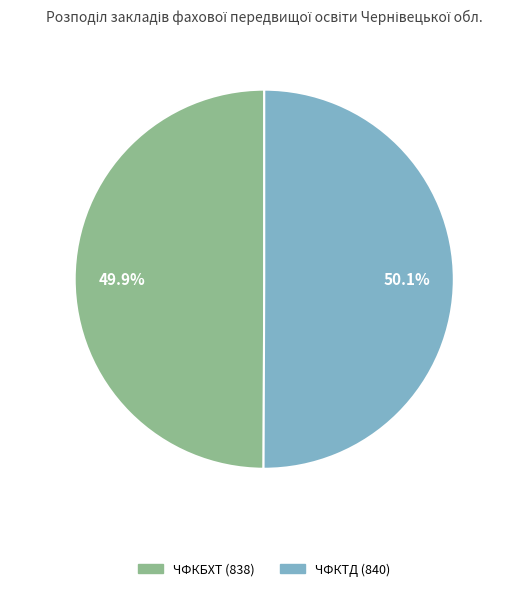

How many segments does this pie chart have?

2